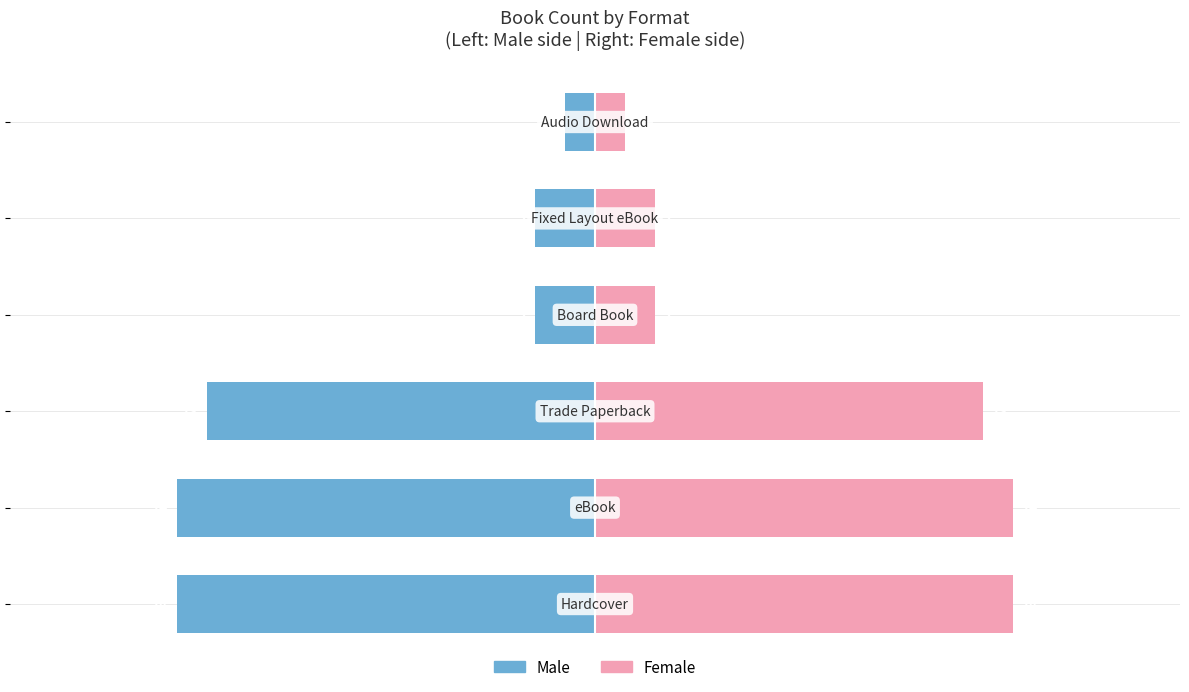

Where does the Male series first go above -2?

5